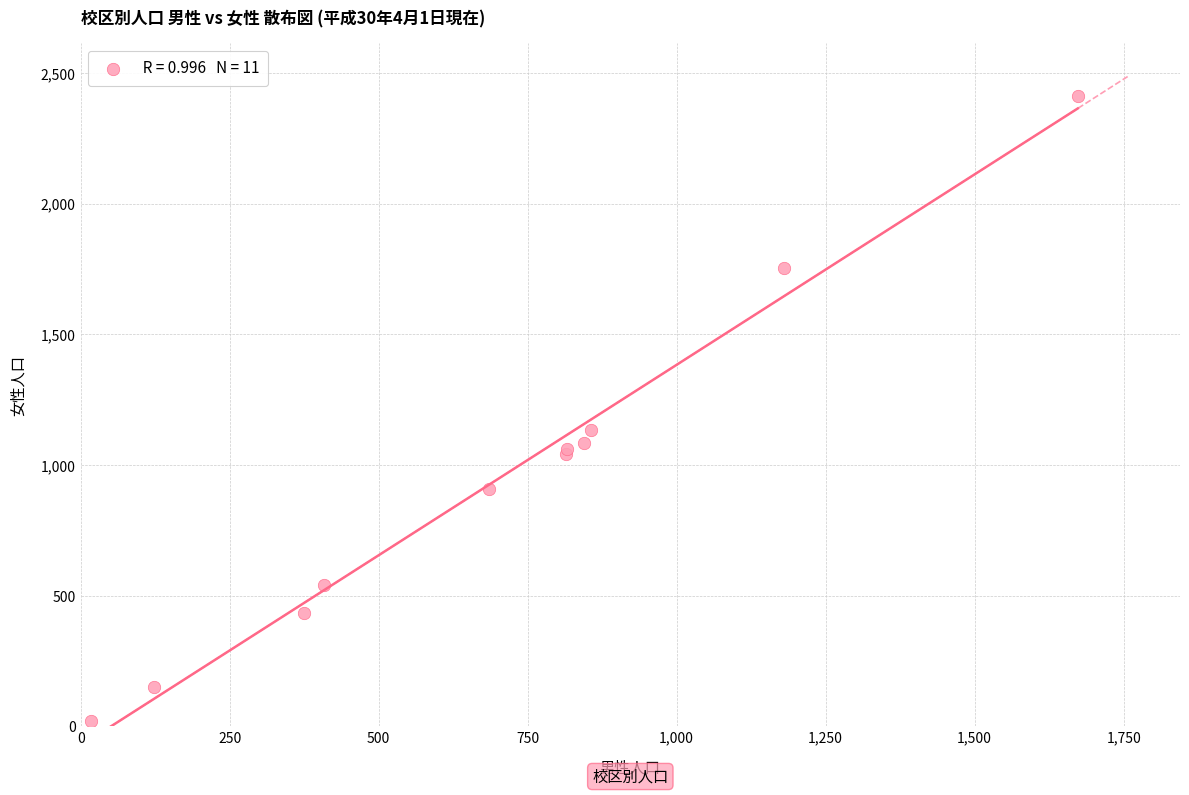

What Y value in the scatter plot is closest to 1216?

1136